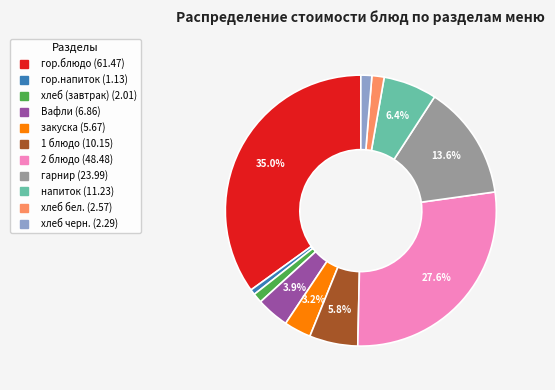

Between 2 блюдо and хлеб черн., which is larger?

2 блюдо